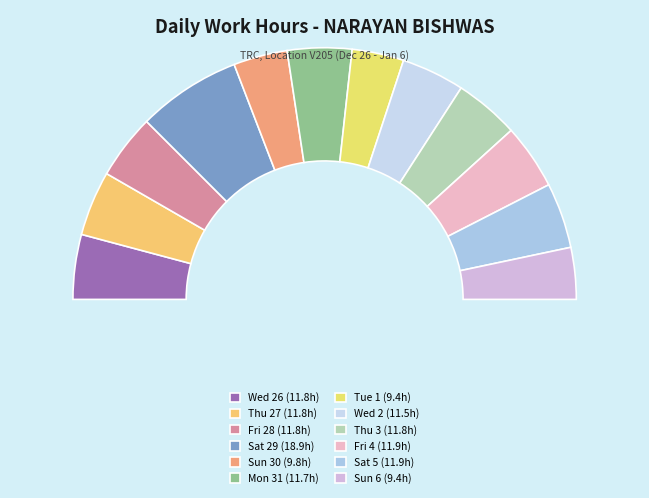

To the nearest percent, what is the average slice percentage?

8%